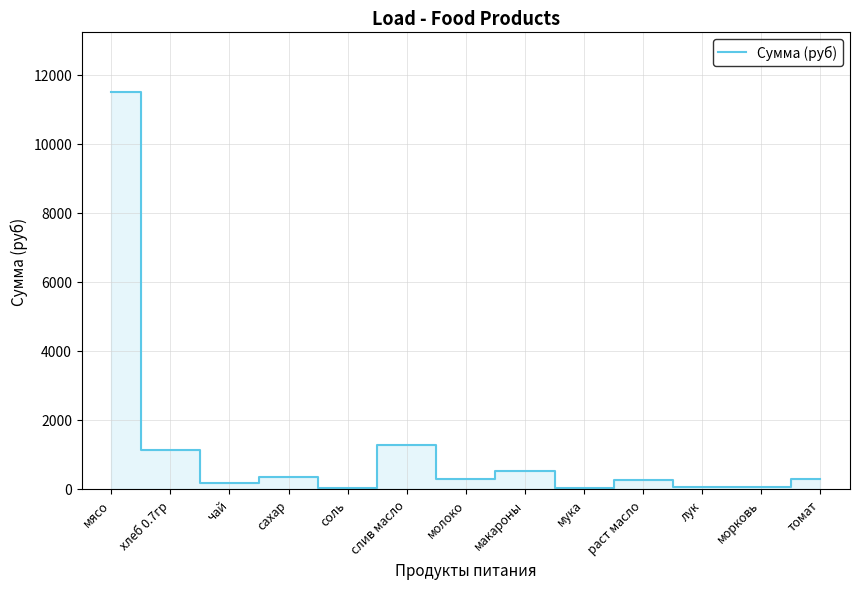

How many values are below 291?

6